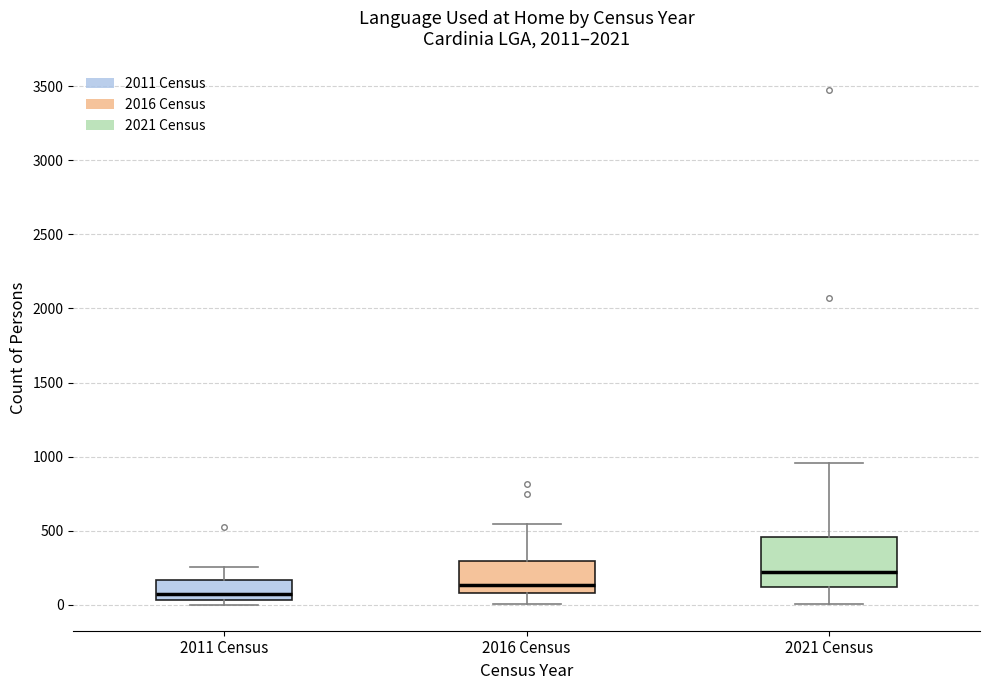

Reading left to right, read every box against the y-axis: the position of its median line, the range the box covers, and the ends of its whiskers. The values are not printed on the chart, so give them approximately, as read against the axis.

2011 Census: median 50 (just above the box's lower edge), box 50 to 150, whiskers 0 to 250
2016 Census: median 150, box 100 to 300, whiskers 0 to 550
2021 Census: median 200, box 100 to 450, whiskers 0 to 950